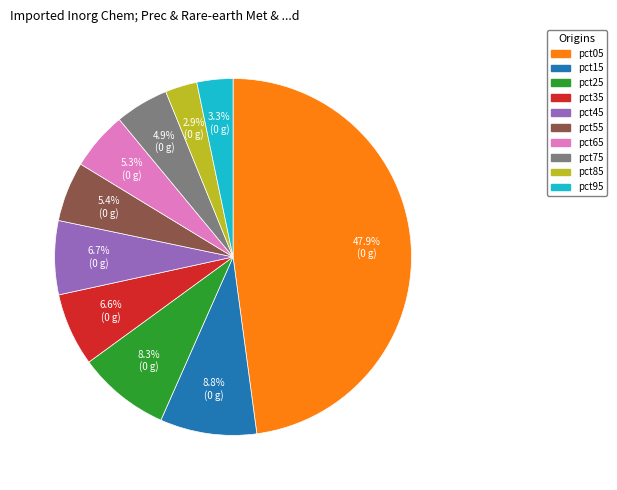

How many segments does this pie chart have?

10